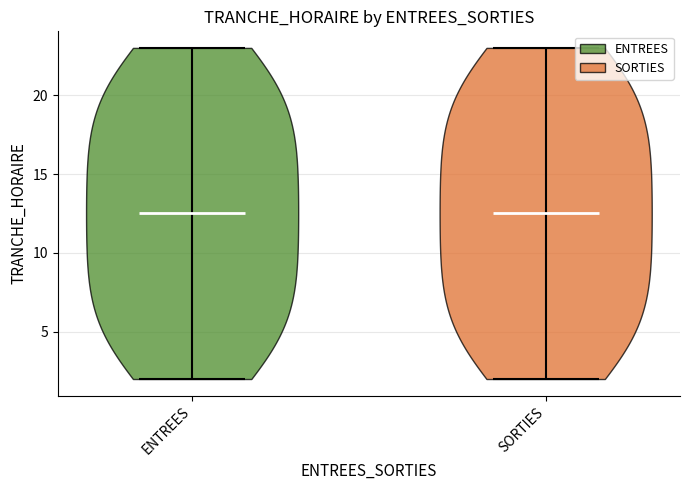

Reading left to right, read every violin against the y-axis: where its median line is, and the lowest and highest points it reaches. The values are not printed on the chart, so give them approximately, as read against the axis.

ENTREES: median line 12.5, lowest point 2.0, highest point 23.0
SORTIES: median line 12.5, lowest point 2.0, highest point 23.0